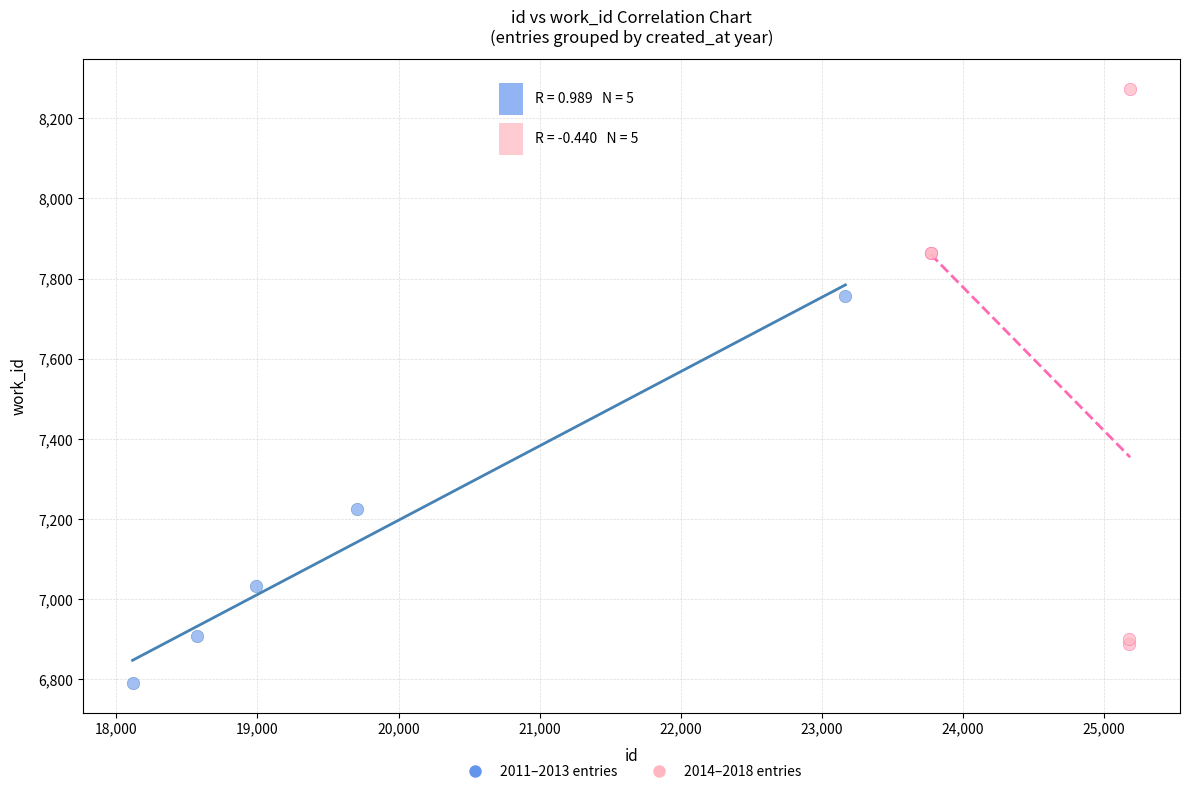

Which series contains the highest Y value?

2014–2018 entries